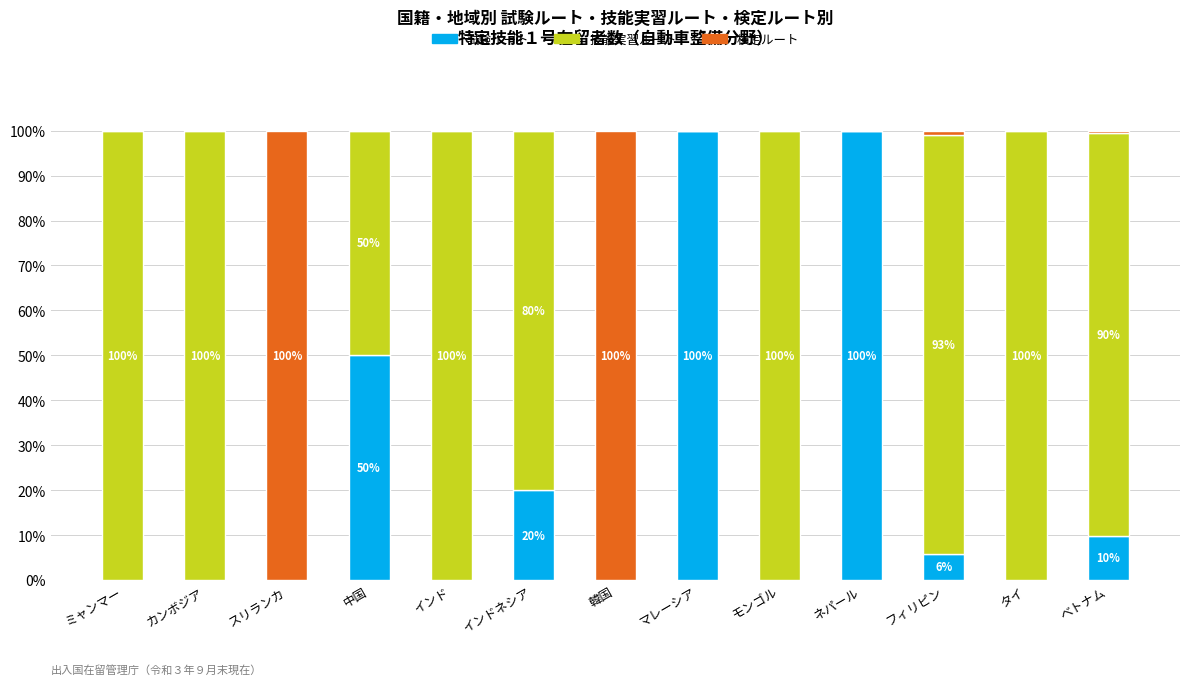

Is it true that 試験ルート equals 0.0 at スリランカ?

True